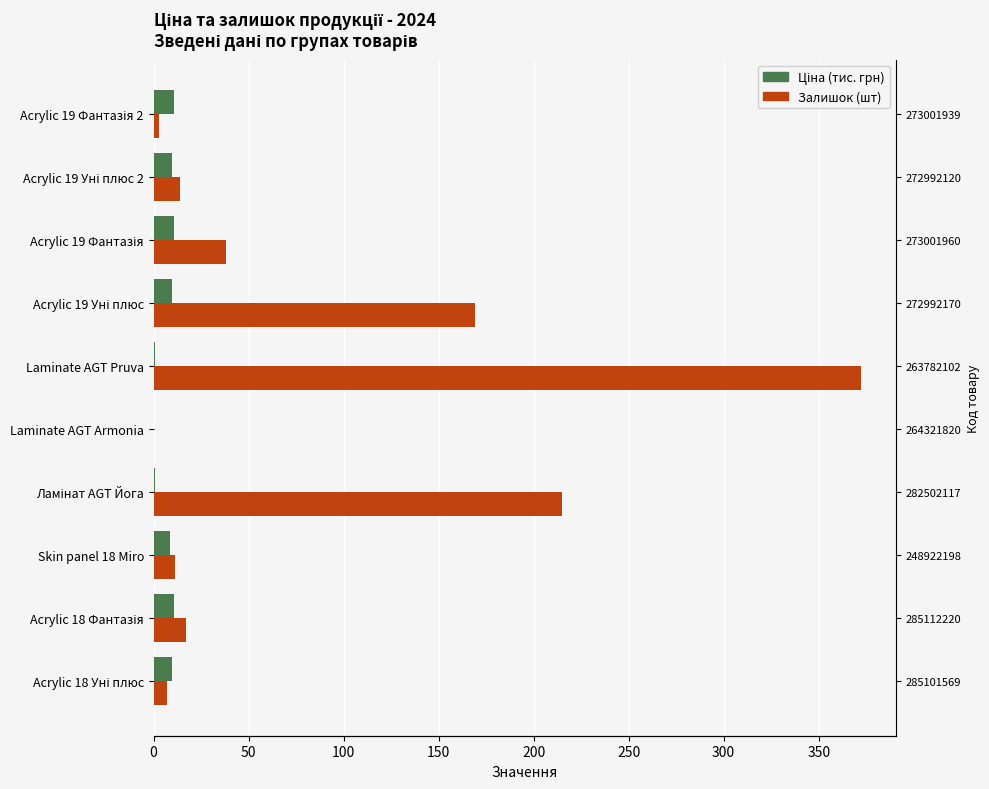

At how many categories does at least one series exceed 110?

3